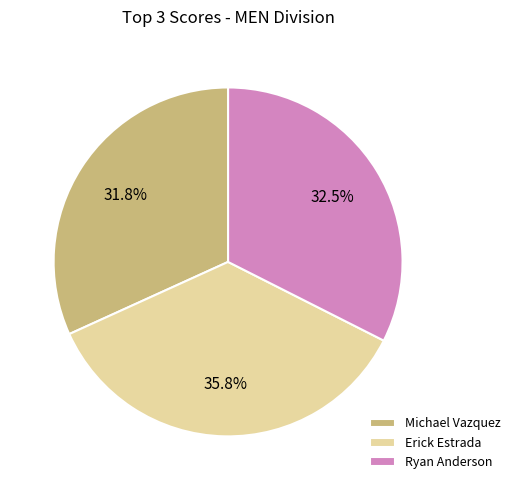

To the nearest percent, what is the average slice percentage?

33%